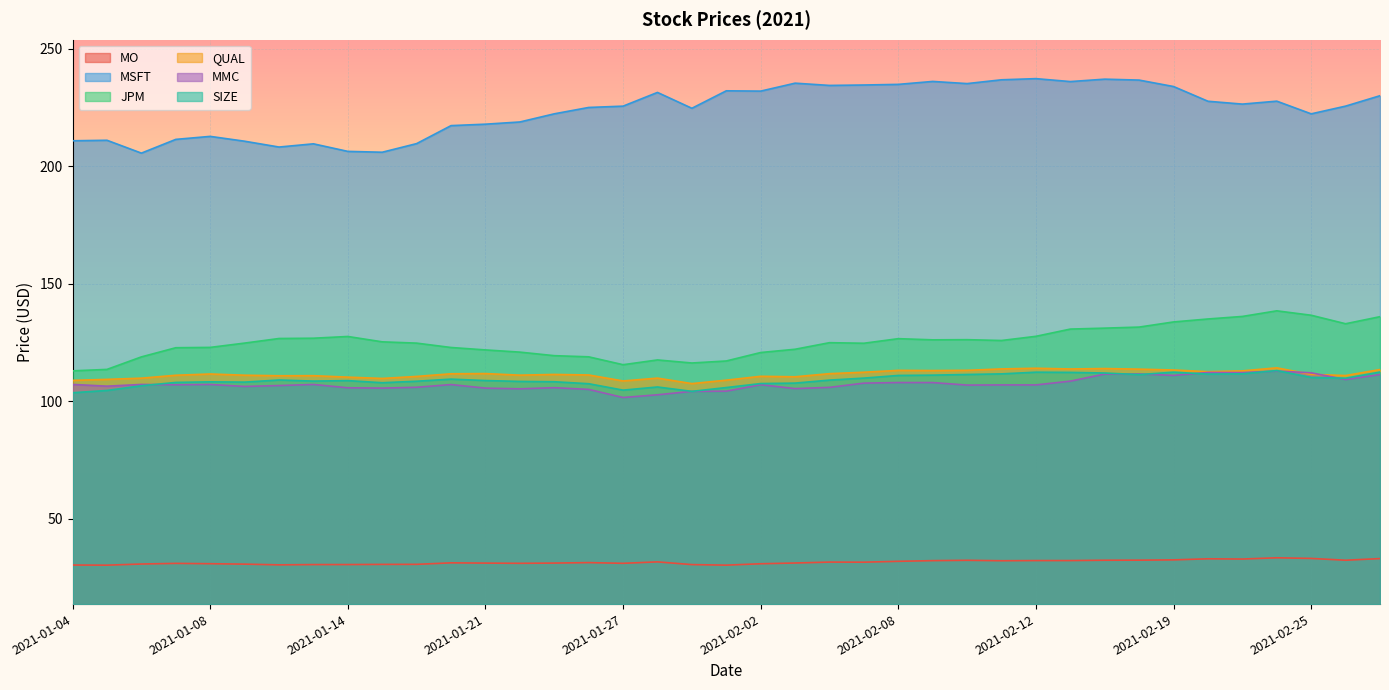

Which series has the widest spread of values?

MSFT